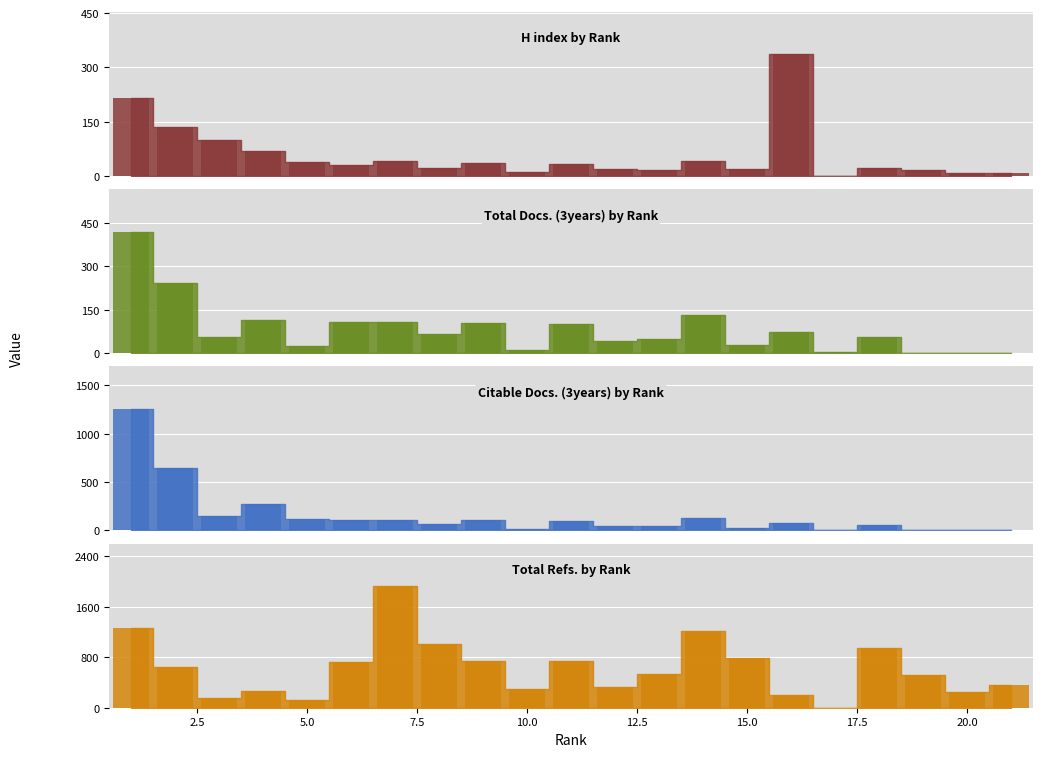

How many groups of bars are there?

21